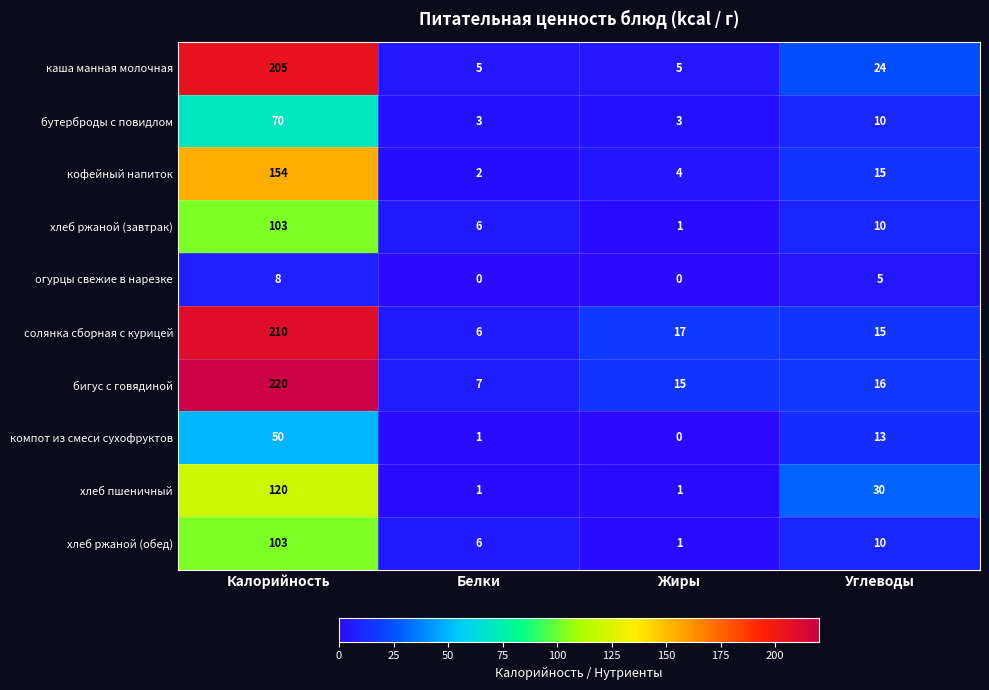

What is the average value of the хлеб пшеничный series?

38